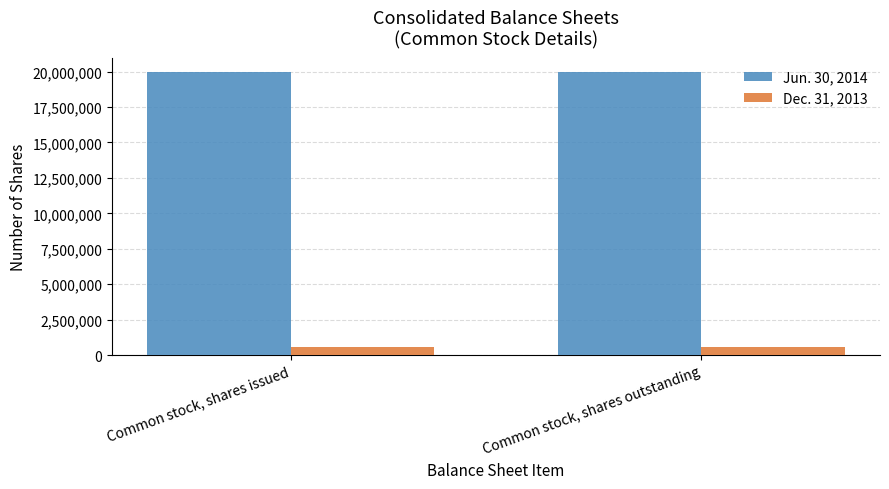

What is the label of the 1st bar from the right?

Common stock, shares outstanding